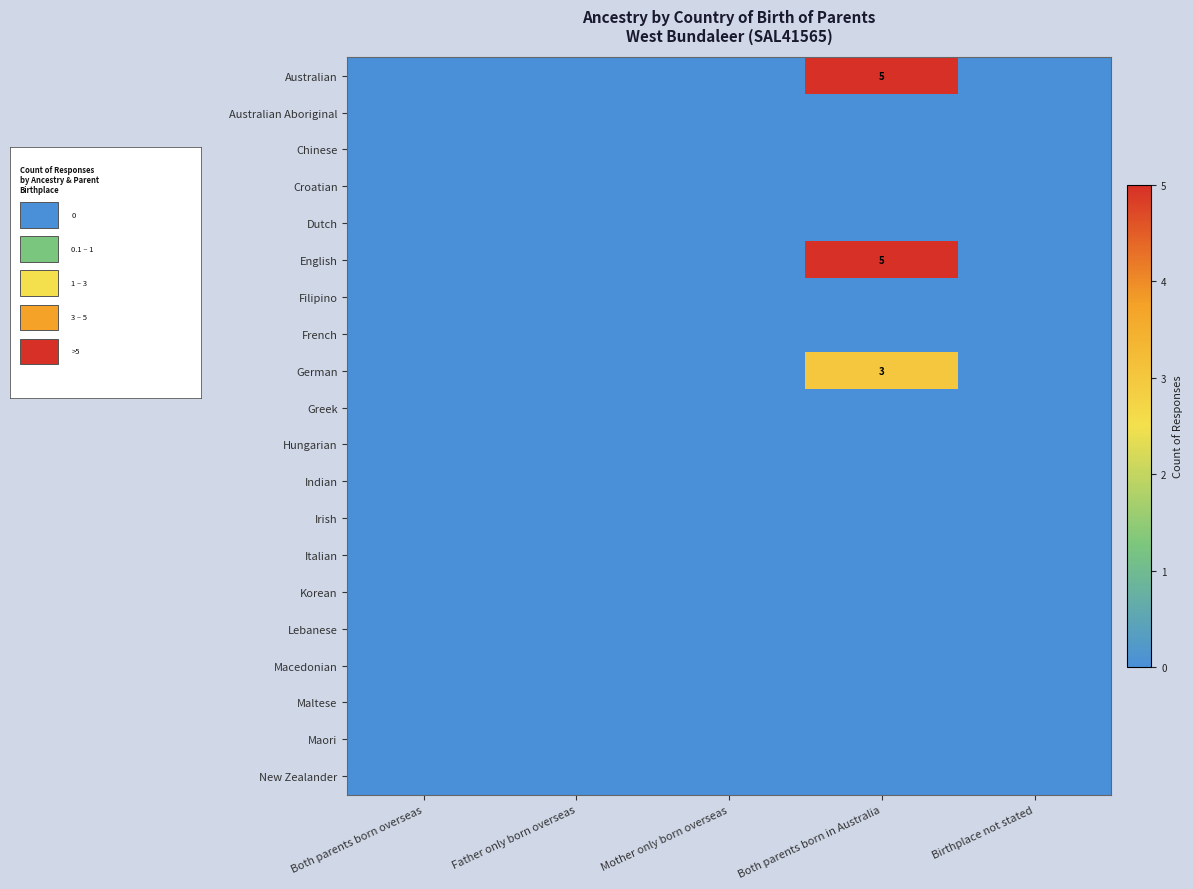

List the labels in order of Greek value, largest first.

Both parents born overseas, Father only born overseas, Mother only born overseas, Both parents born in Australia, Birthplace not stated